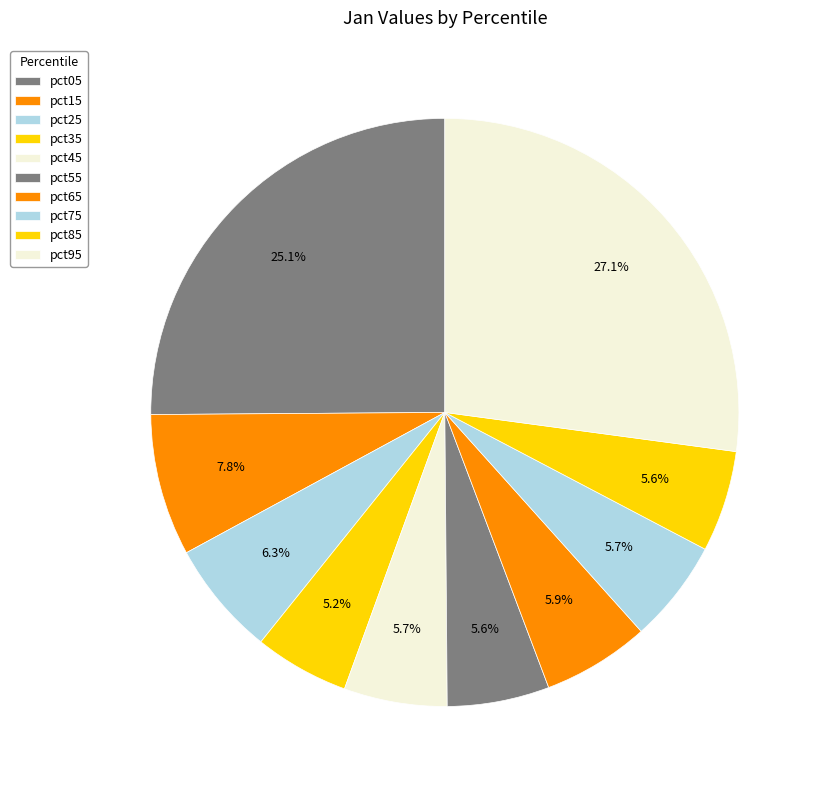

The pct35 slice represents 16% of the pie. True or false?

False